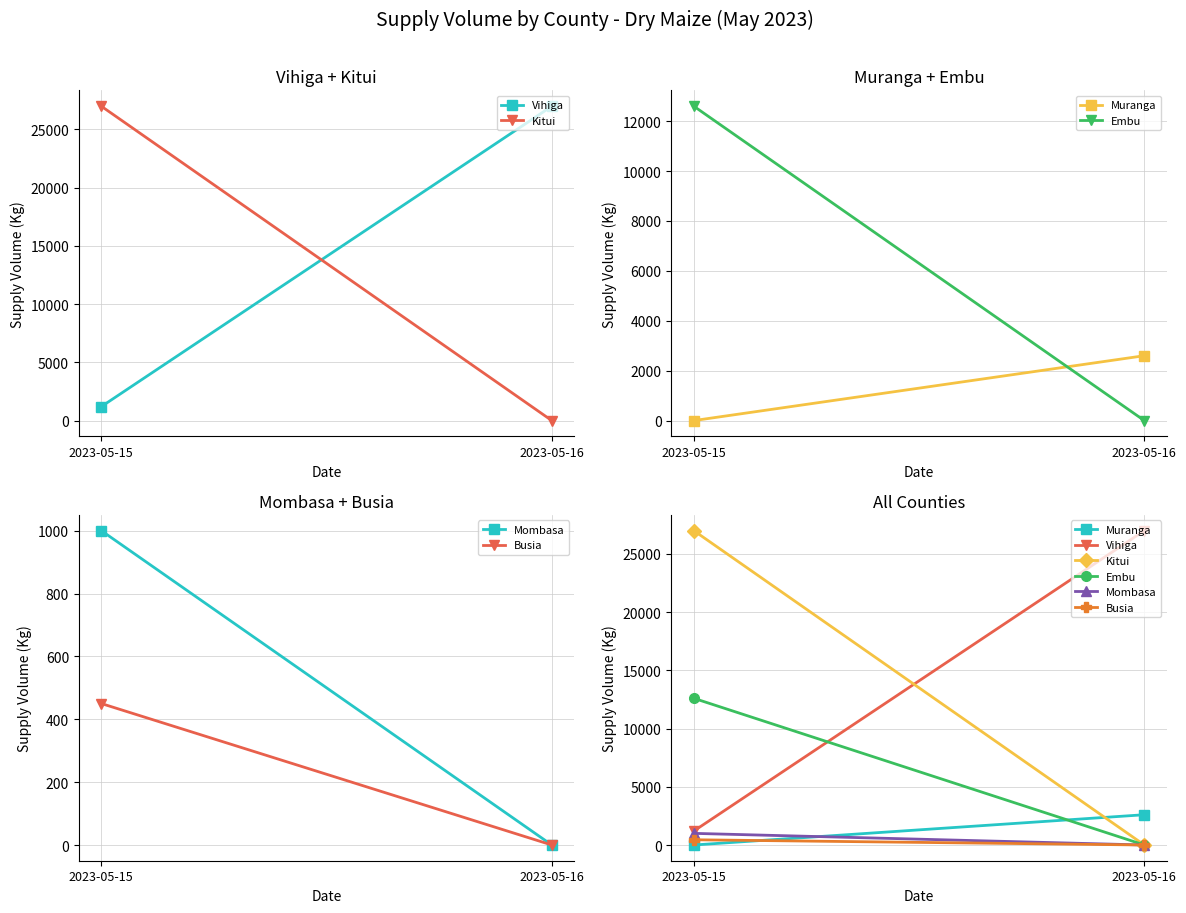

What is the highest value of the Embu series?

12600